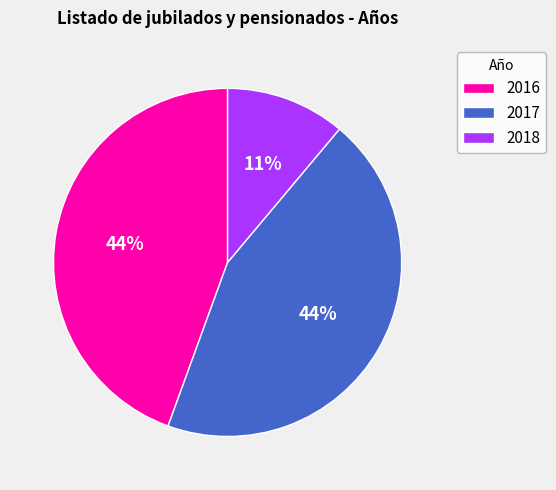

Does any single category account for the majority?

No